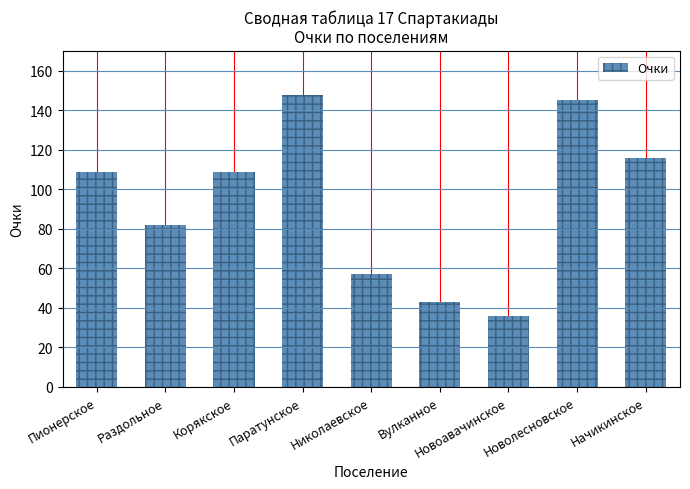

The chart shows a value of 116 at Начикинское. True or false?

True